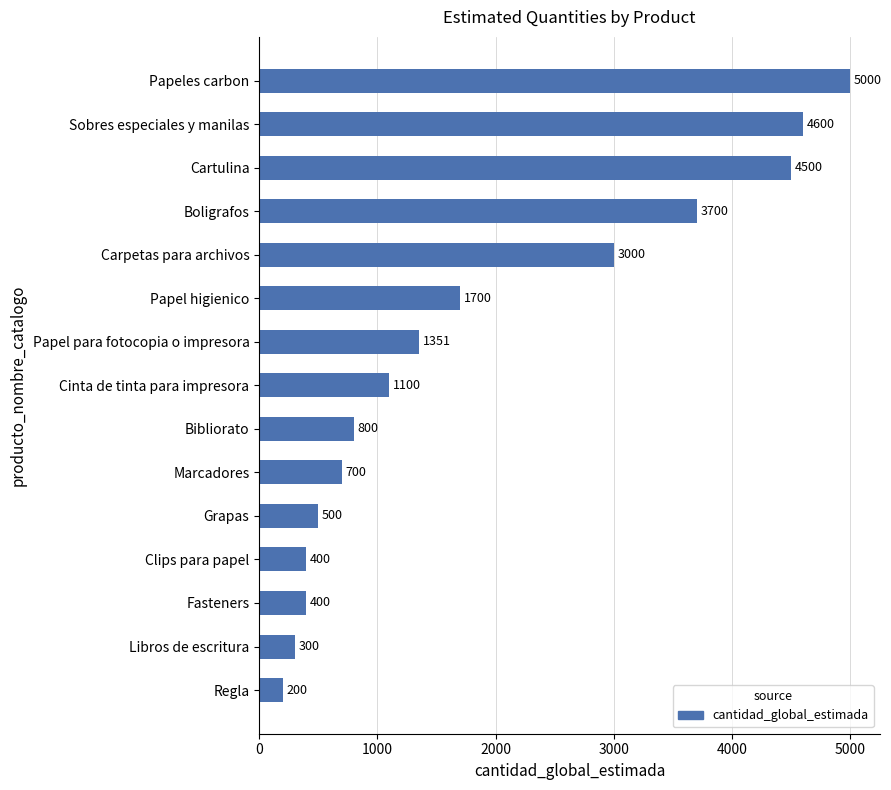

Reading bottom to top, extract all data points from this chart.

Regla=200	Libros de escritura=300	Fasteners=400	Clips para papel=400	Grapas=500	Marcadores=700	Bibliorato=800	Cinta de tinta para impresora=1100	Papel para fotocopia o impresora=1351	Papel higienico=1700	Carpetas para archivos=3000	Boligrafos=3700	Cartulina=4500	Sobres especiales y manilas=4600	Papeles carbon=5000